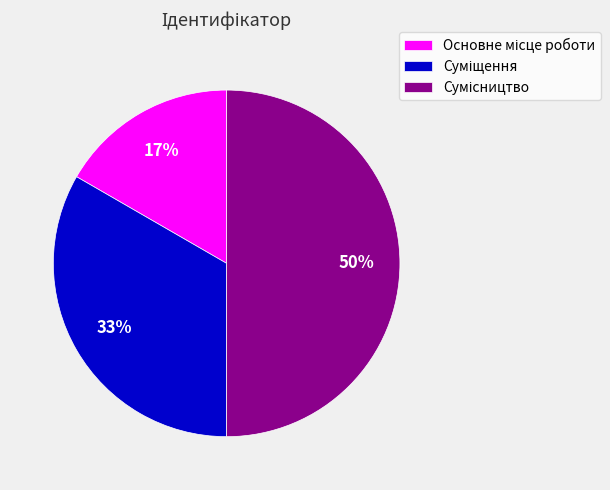

To the nearest percent, what is the difference between the largest and smallest slice percentages?

33%